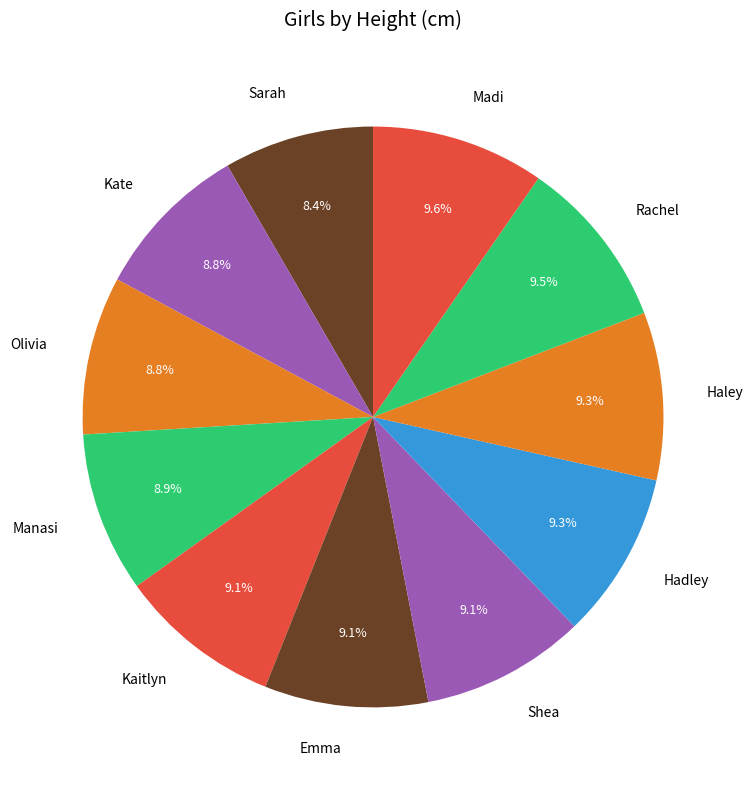

How much of the chart is everything except Madi?

90.4%